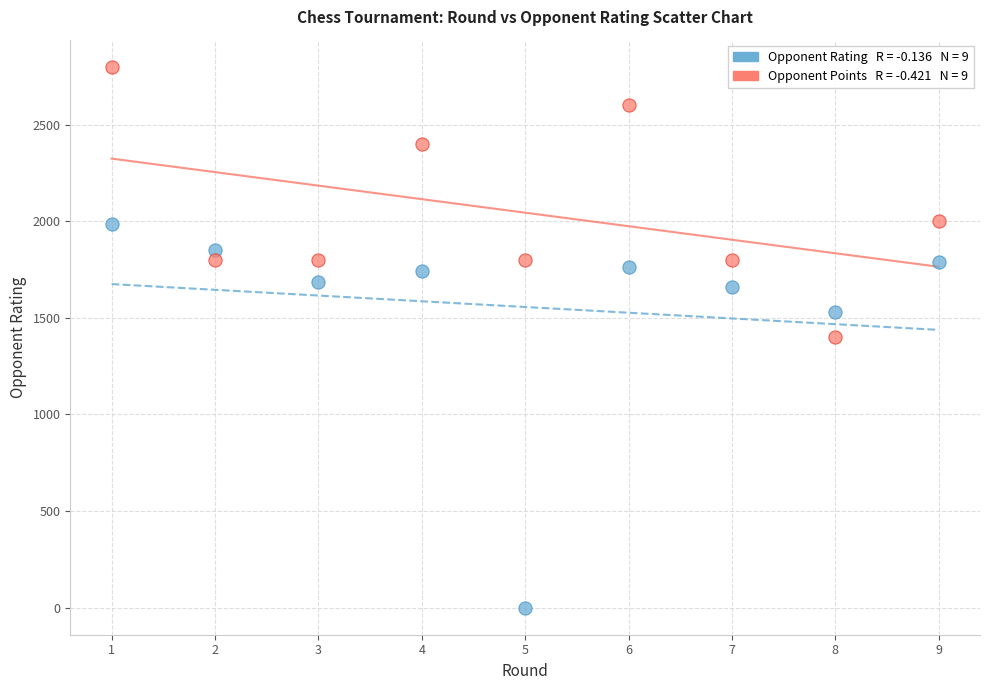

Across all data points, what is the range of X values (max minus min)?

8